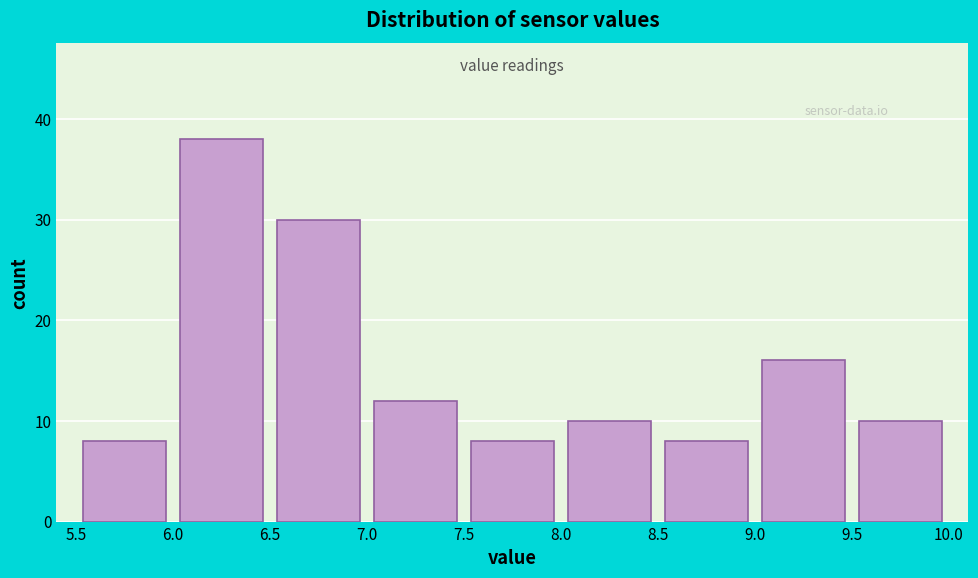

Reading left to right, list every bar in this chart as the range it spans on the x-axis followed by its height. The values are not printed on the chart, so give them approximately, as read against the axis.

5.5 to 6.0: 8
6.0 to 6.5: 38
6.5 to 7.0: 30
7.0 to 7.5: 12
7.5 to 8.0: 8
8.0 to 8.5: 10
8.5 to 9.0: 8
9.0 to 9.5: 16
9.5 to 10.0: 10